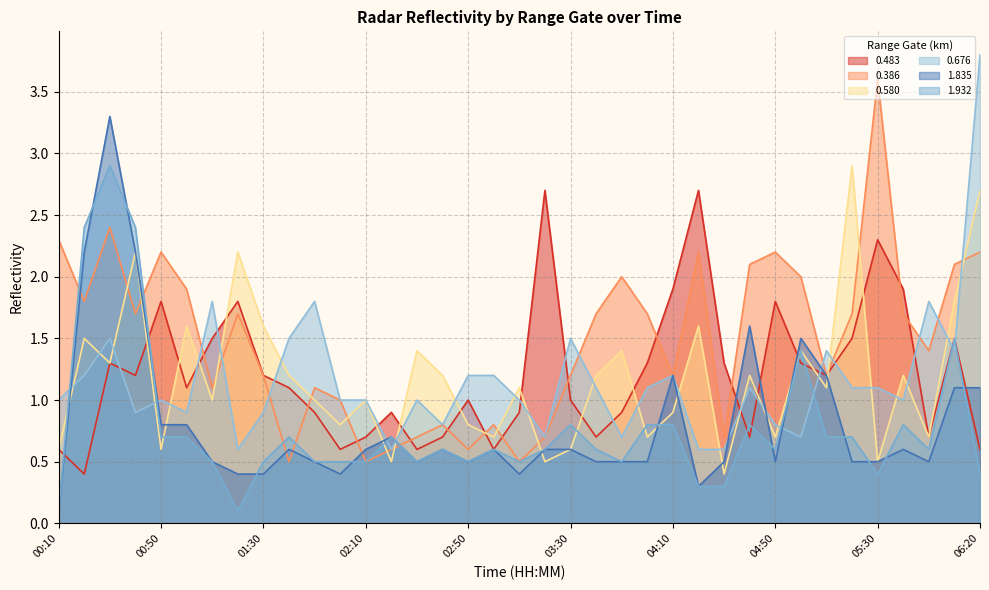

Between 00:40 and 01:40, which is larger?

00:40